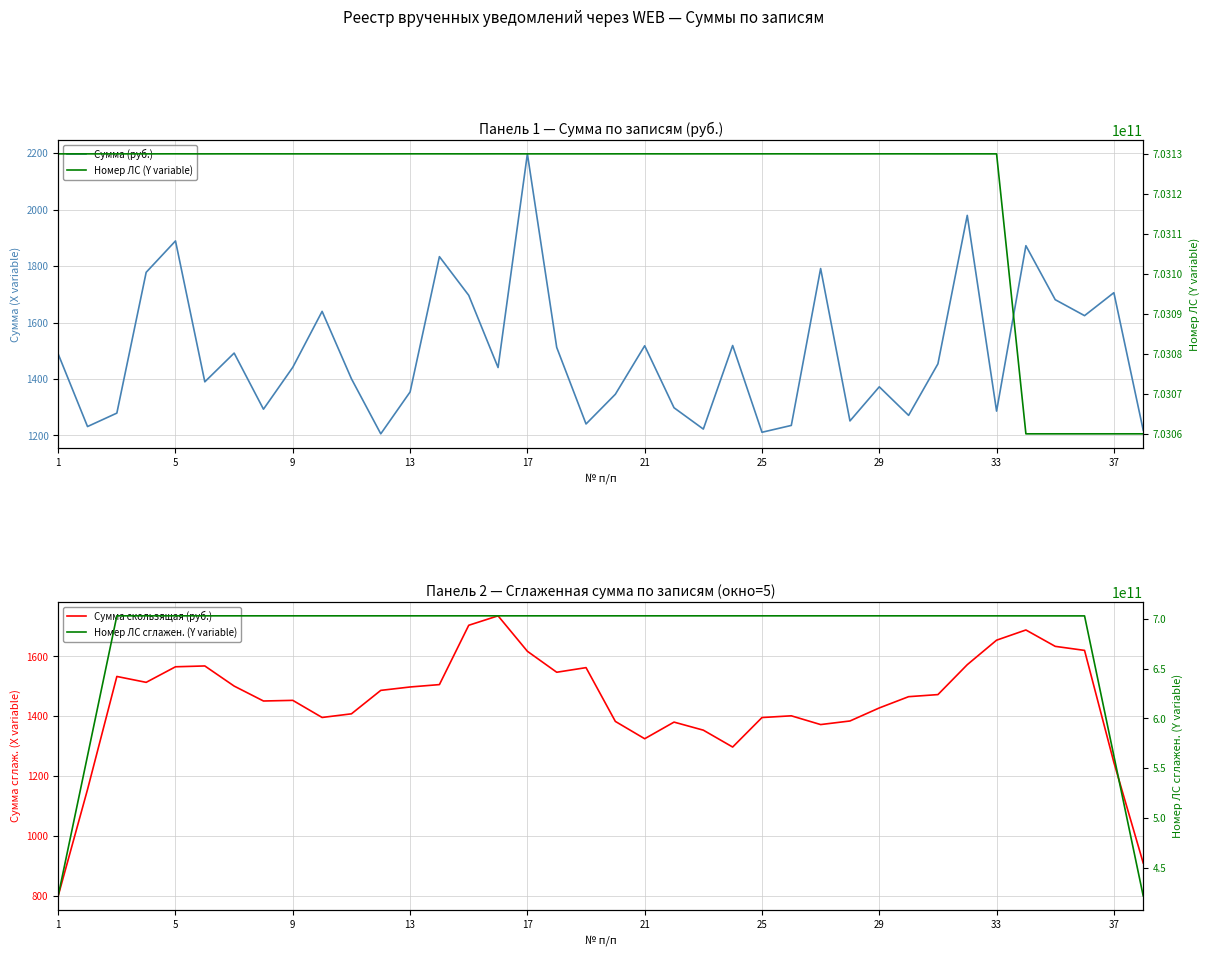

Is the value of Сумма (руб.) at 17 greater than the value of Номер ЛС сглажен. (Y variable) at 18?

No